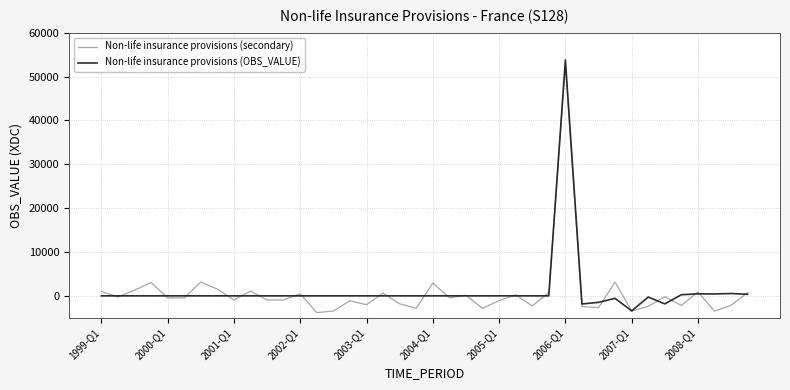

How many categories are shown in the chart?

40